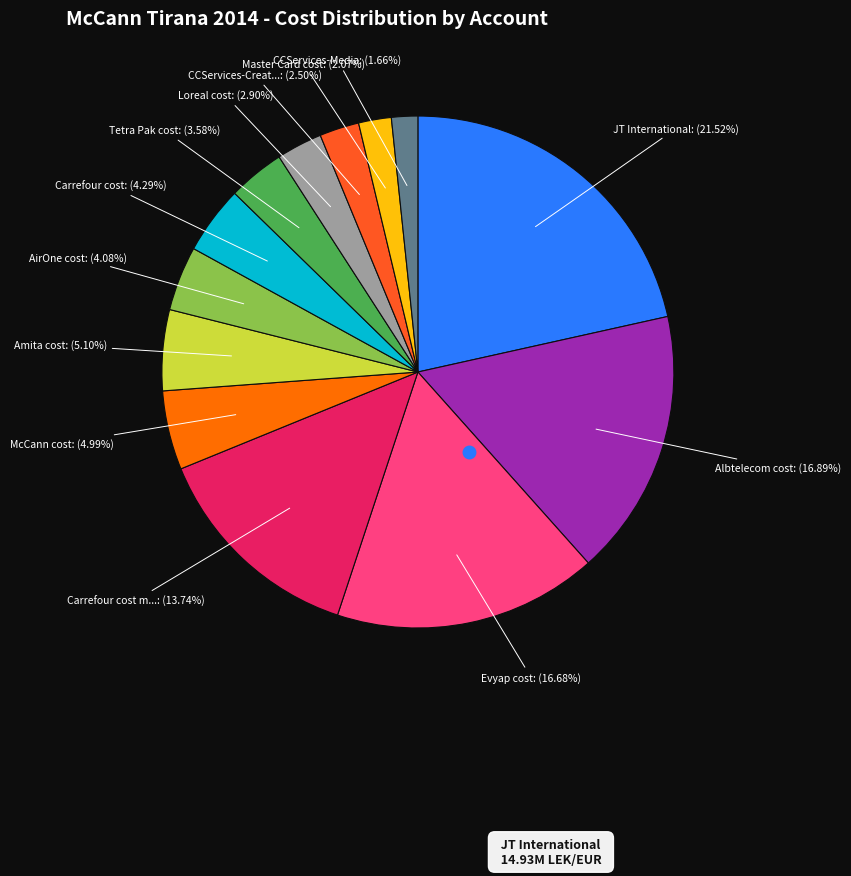

Is there a majority slice in this chart?

No